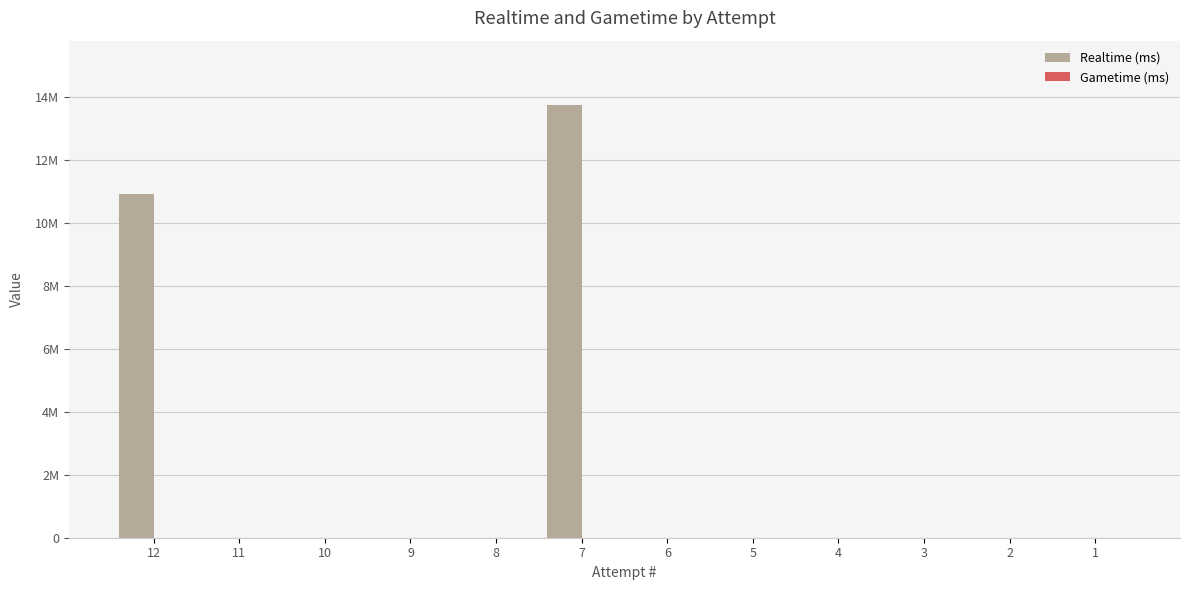

Between 9 and 6, which is larger?

9